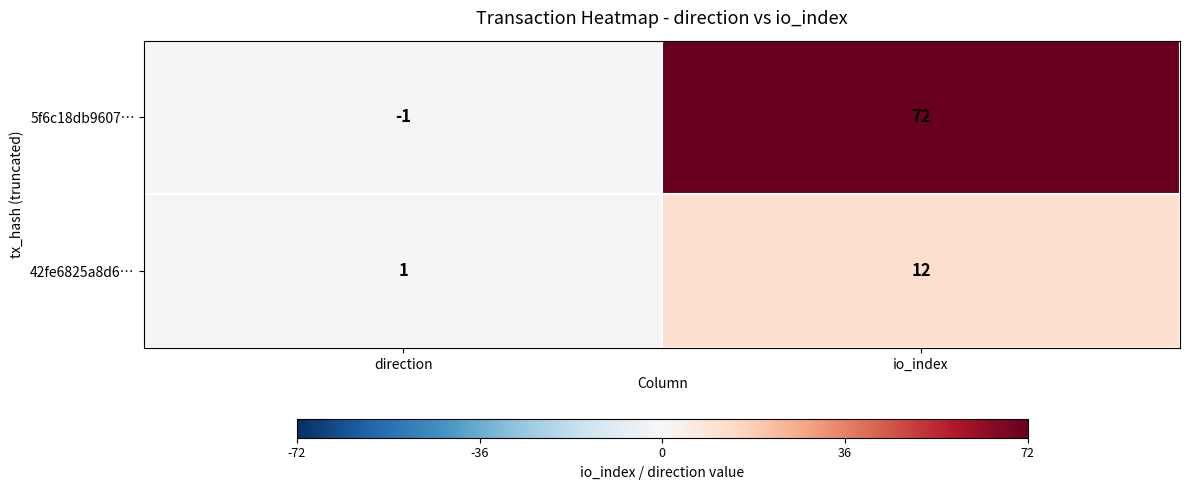

Reading left to right, extract all data points from this chart.

5f6c18db9607…: direction=-1	io_index=72
42fe6825a8d6…: direction=1	io_index=12